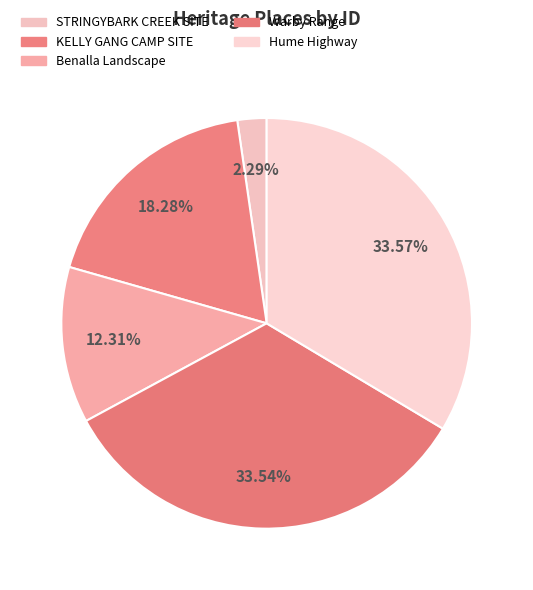

To the nearest percent, what portion does KELLY GANG CAMP SITE represent?

18%